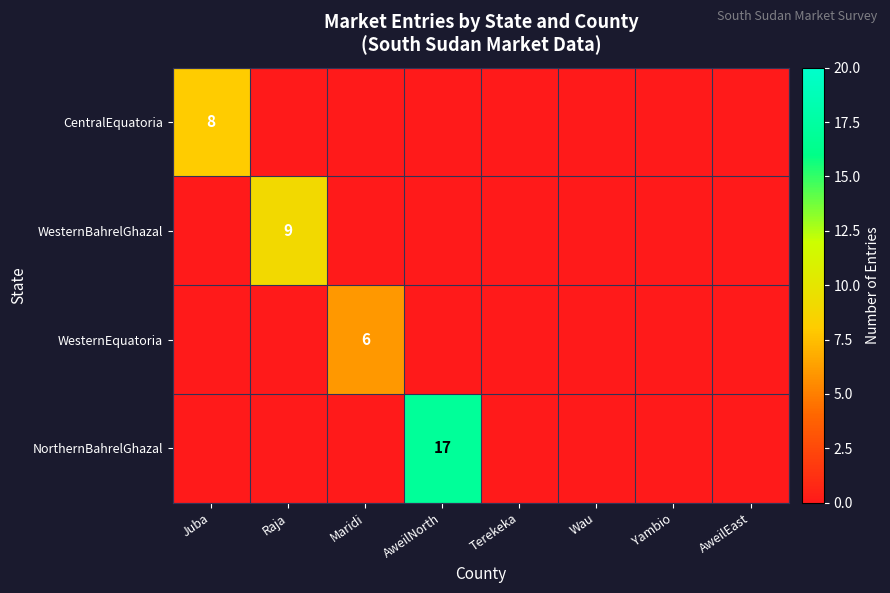

What is the difference between the maximum and minimum values in the WesternEquatoria series?

6